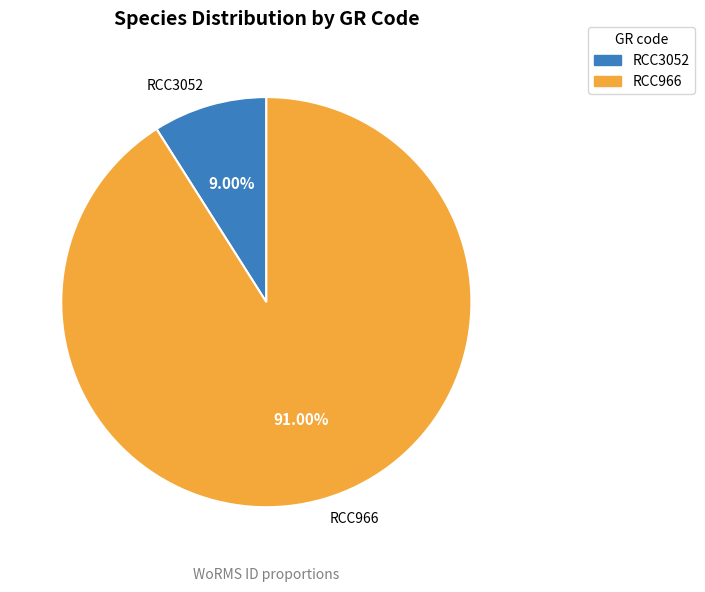

To the nearest percent, what is the difference between the largest and smallest slice percentages?

82%